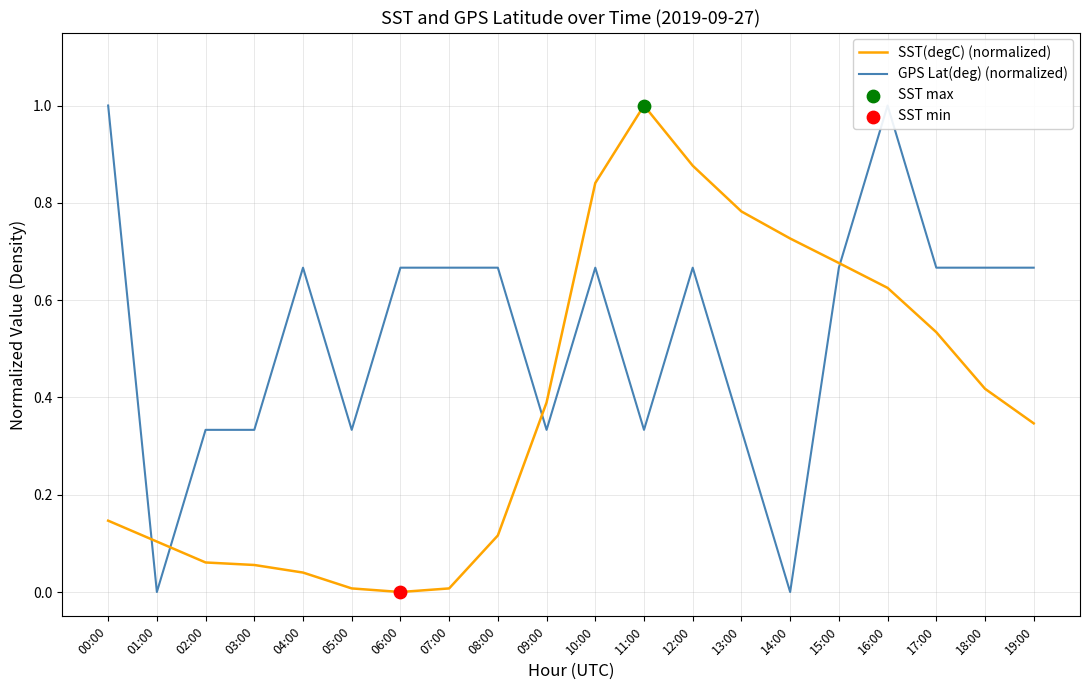

At how many categories does at least one series exceed 0?

20